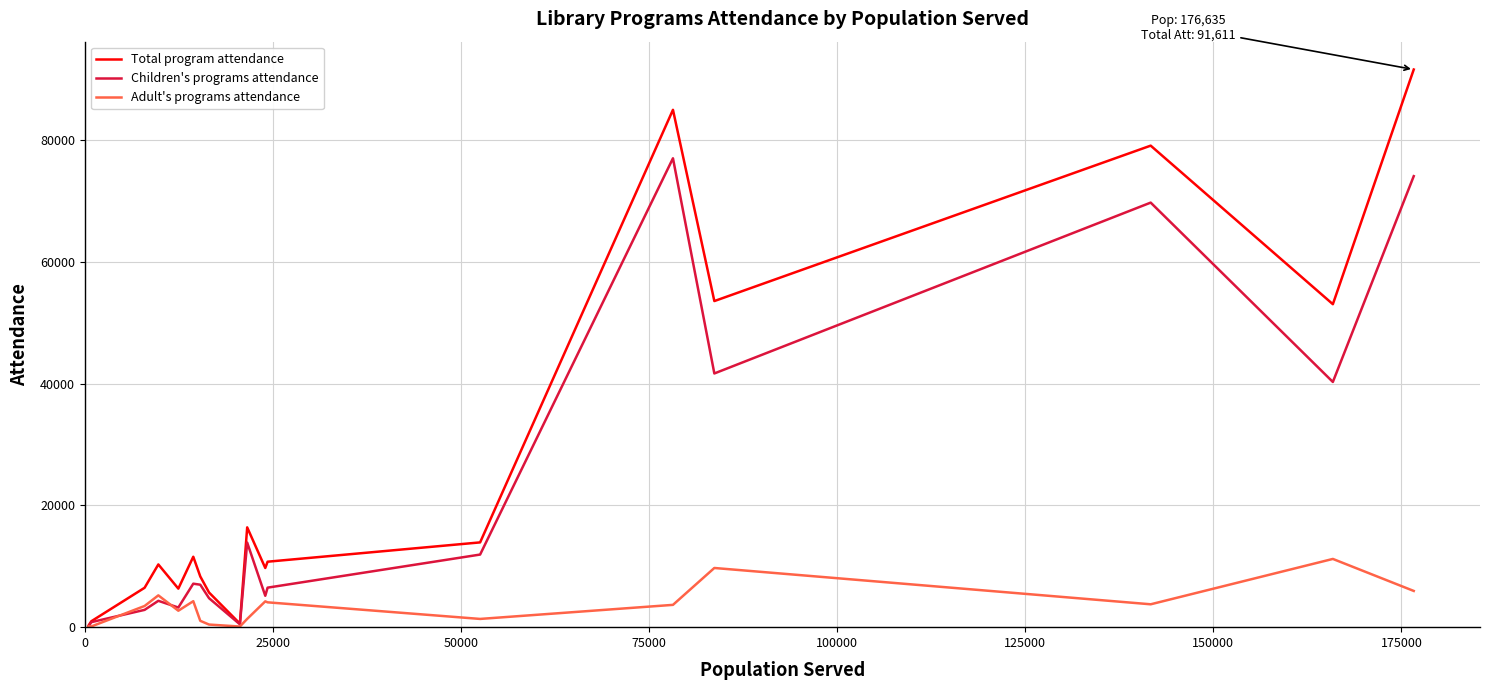

What is the maximum value for Children's programs attendance?

77029